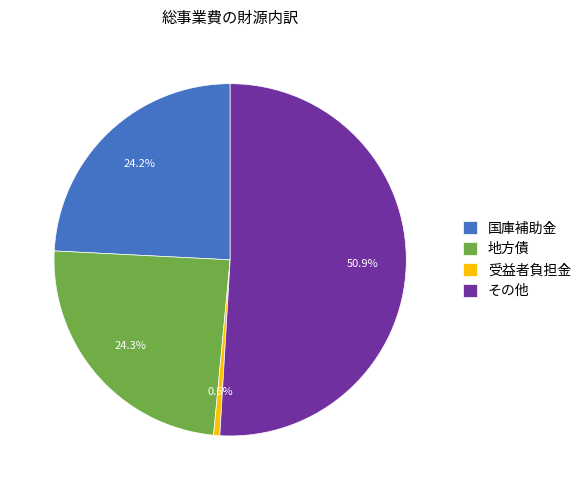

To the nearest percent, what portion does 受益者負担金 represent?

1%